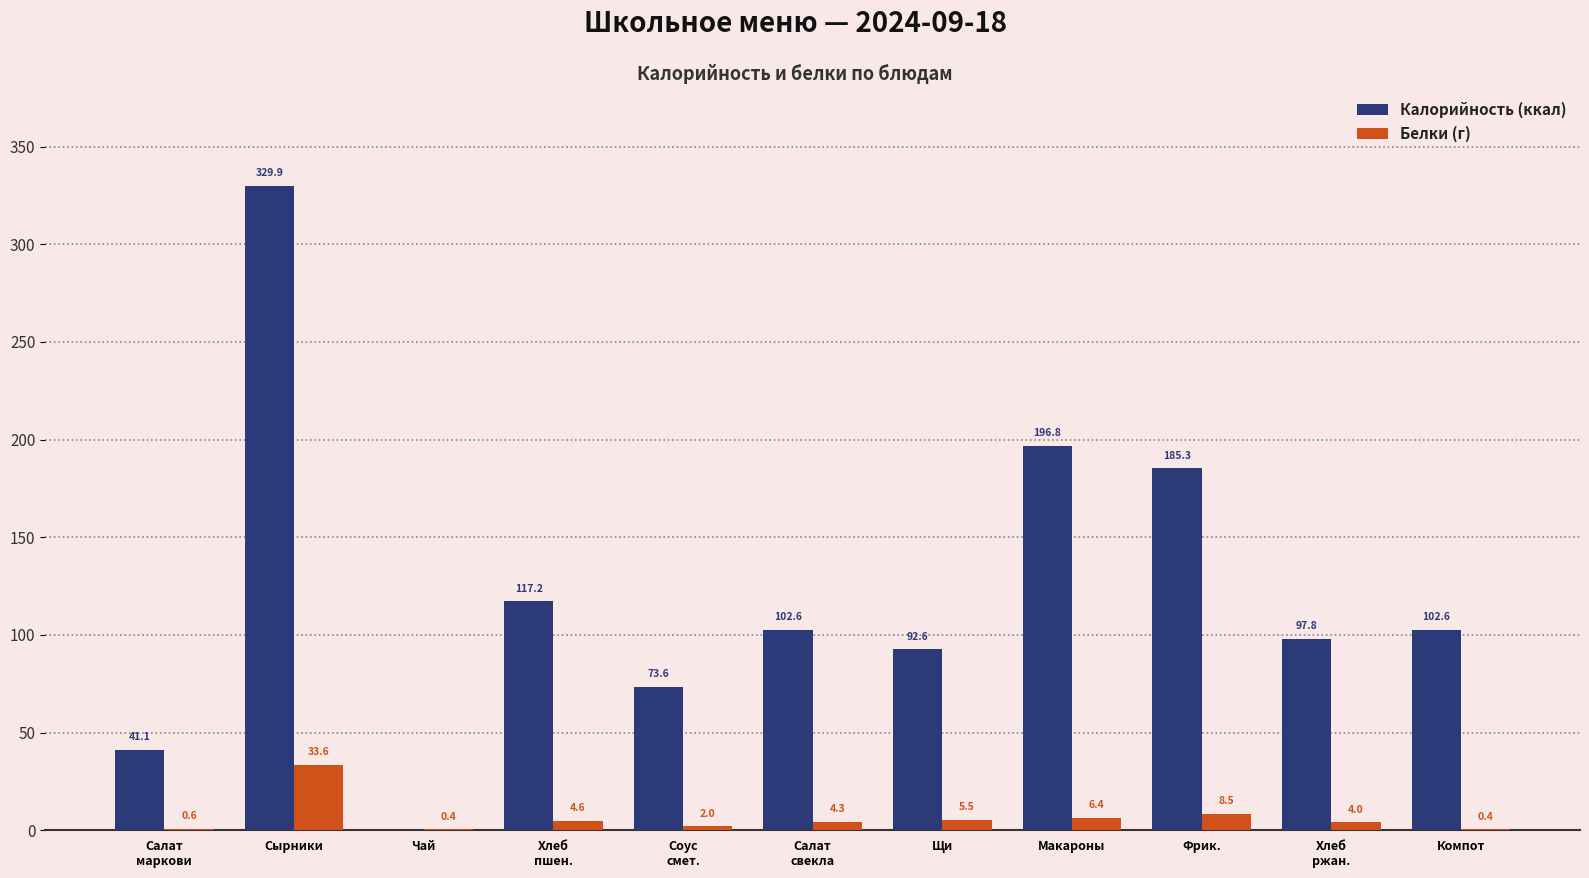

Is it true that Калорийность (ккал) equals 64.2 at Салат
маркови?

False